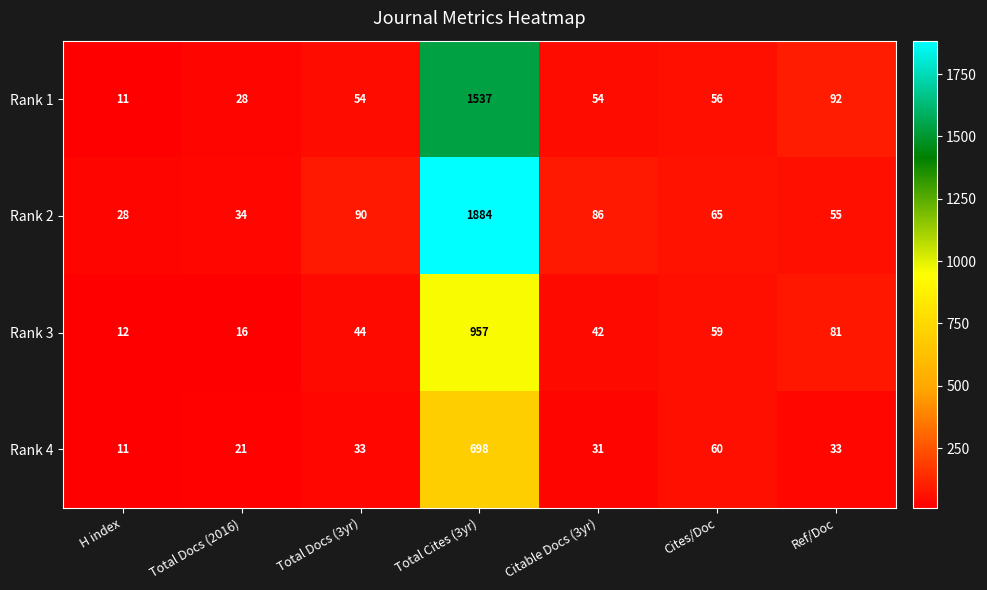

Rank the series at Ref/Doc from highest to lowest value.

Rank 1, Rank 3, Rank 2, Rank 4